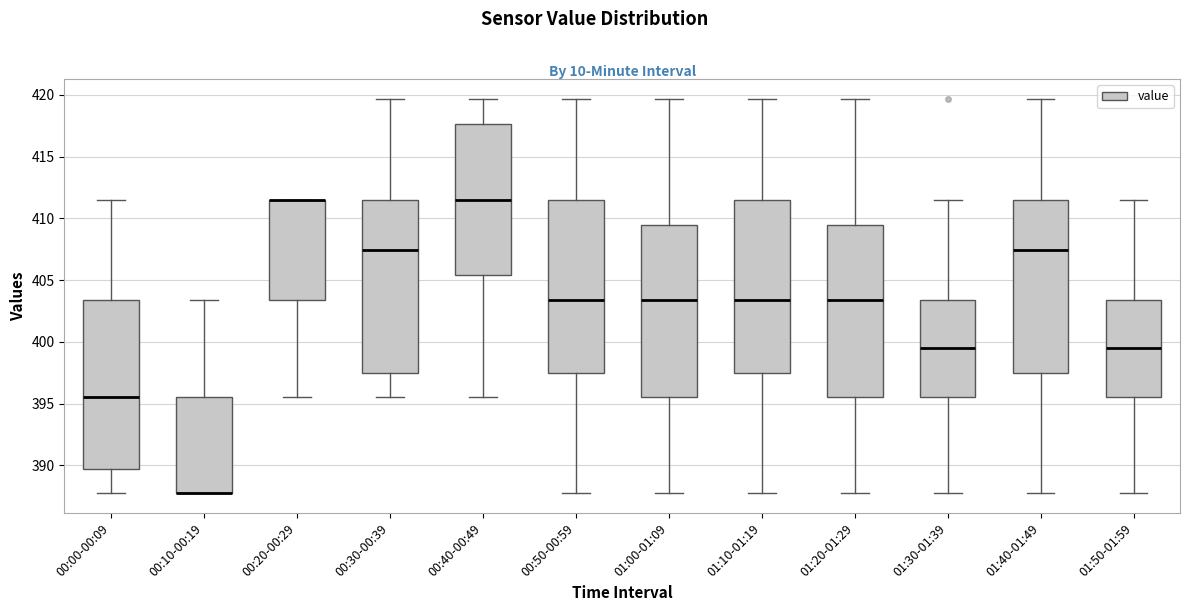

Reading left to right, read every box against the y-axis: the position of its median line, the range the box covers, and the ends of its whiskers. The values are not printed on the chart, so give them approximately, as read against the axis.

00:00-00:09: median 395.5, box 389.5 to 403.5, whiskers 387.5 to 411.5
00:10-00:19: median 387.5 (drawn on the box's lower edge), box 387.5 to 395.5, whiskers 387.5 to 403.5
00:20-00:29: median 411.5 (drawn on the box's upper edge), box 403.5 to 411.5, whiskers 395.5 to 411.5
00:30-00:39: median 407.5, box 397.5 to 411.5, whiskers 395.5 to 419.5
00:40-00:49: median 411.5, box 405.5 to 417.5, whiskers 395.5 to 419.5
00:50-00:59: median 403.5, box 397.5 to 411.5, whiskers 387.5 to 419.5
01:00-01:09: median 403.5, box 395.5 to 409.5, whiskers 387.5 to 419.5
01:10-01:19: median 403.5, box 397.5 to 411.5, whiskers 387.5 to 419.5
01:20-01:29: median 403.5, box 395.5 to 409.5, whiskers 387.5 to 419.5
01:30-01:39: median 399.5, box 395.5 to 403.5, whiskers 387.5 to 411.5
01:40-01:49: median 407.5, box 397.5 to 411.5, whiskers 387.5 to 419.5
01:50-01:59: median 399.5, box 395.5 to 403.5, whiskers 387.5 to 411.5